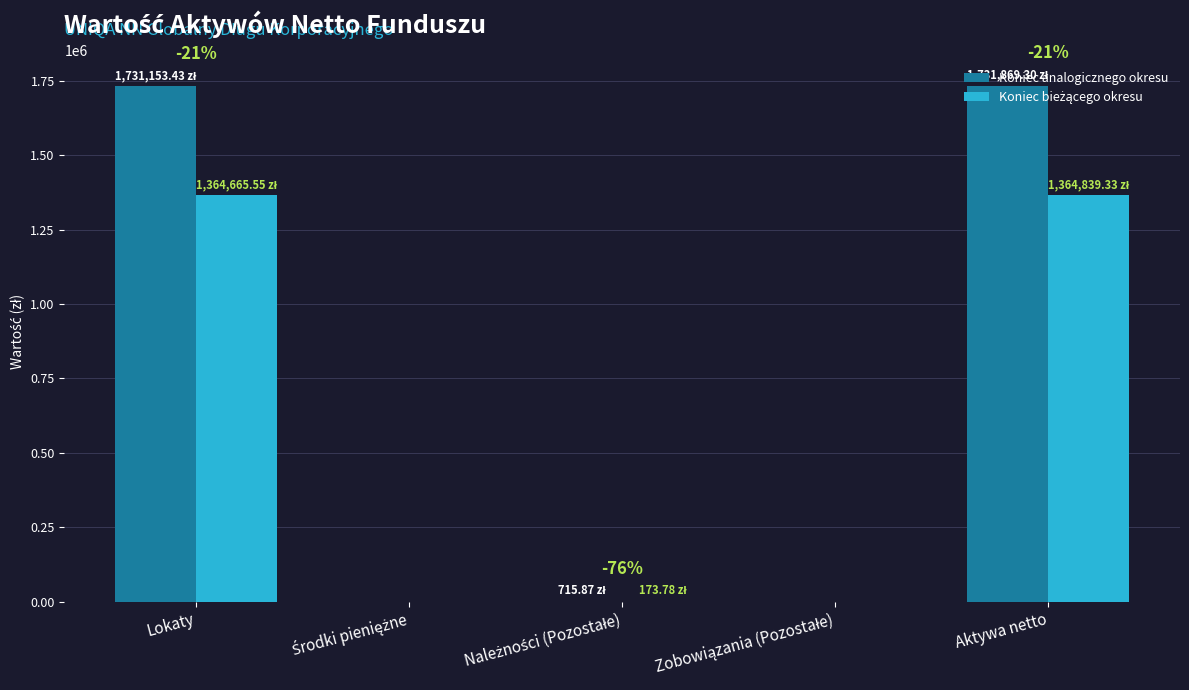

Which series has the largest total across all categories?

Koniec analogicznego okresu